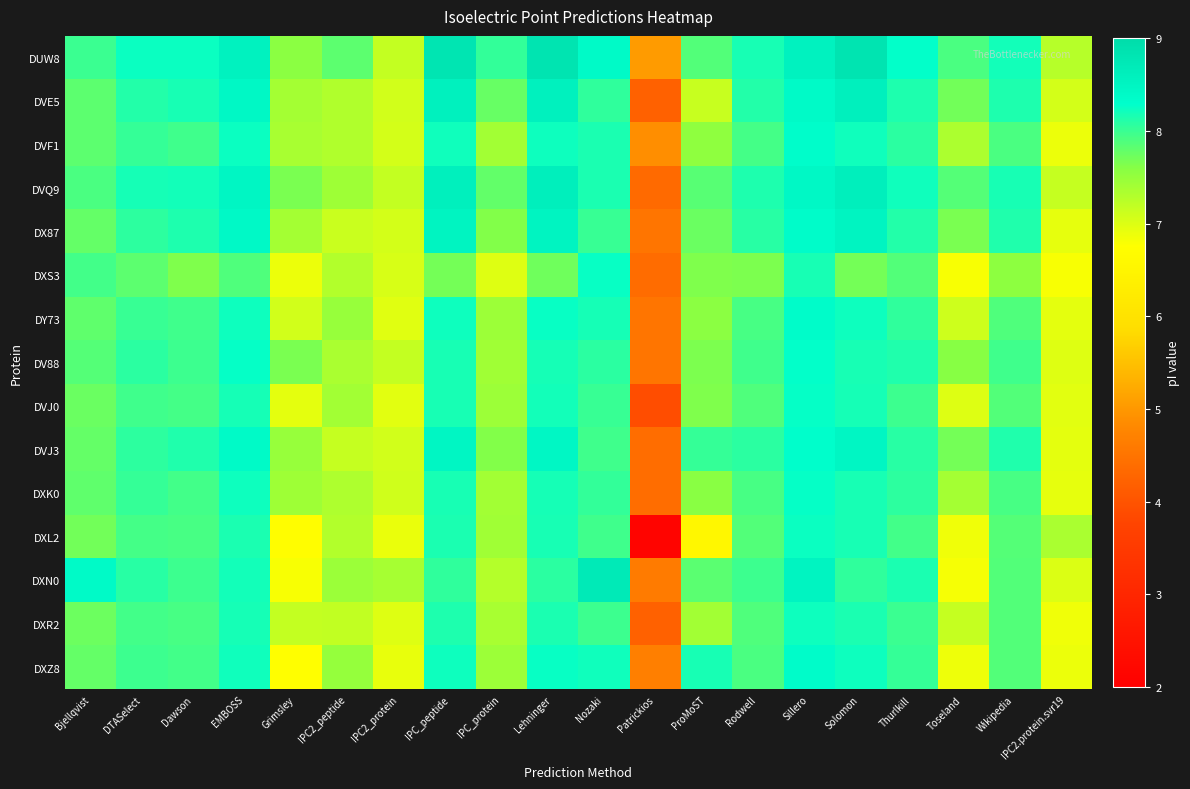

Reading right to left, list all the values displayed in this chart.

DUW8: IPC2.protein.svr19=7.3	Wikipedia=8.2	Toseland=7.9	Thurlkill=8.3	Solomon=8.8	Sillero=8.6	Rodwell=8.2	ProMoST=7.9	Patrickios=5.0	Nozaki=8.4	Lehninger=8.8	IPC_protein=8.0	IPC_peptide=8.8	IPC2_protein=7.2	IPC2_peptide=7.8	Grimsley=7.6	EMBOSS=8.5	Dawson=8.2	DTASelect=8.2	Bjellqvist=8.0
DVE5: IPC2.protein.svr19=7.1	Wikipedia=8.1	Toseland=7.7	Thurlkill=8.1	Solomon=8.6	Sillero=8.4	Rodwell=8.1	ProMoST=7.1	Patrickios=4.2	Nozaki=8.1	Lehninger=8.6	IPC_protein=7.8	IPC_peptide=8.6	IPC2_protein=7.1	IPC2_peptide=7.3	Grimsley=7.4	EMBOSS=8.4	Dawson=8.2	DTASelect=8.1	Bjellqvist=7.8
DVF1: IPC2.protein.svr19=6.9	Wikipedia=7.9	Toseland=7.3	Thurlkill=8.1	Solomon=8.2	Sillero=8.3	Rodwell=7.9	ProMoST=7.5	Patrickios=4.9	Nozaki=8.2	Lehninger=8.2	IPC_protein=7.4	IPC_peptide=8.2	IPC2_protein=7.1	IPC2_peptide=7.3	Grimsley=7.4	EMBOSS=8.2	Dawson=8.0	DTASelect=8.0	Bjellqvist=7.8
DVQ9: IPC2.protein.svr19=7.2	Wikipedia=8.2	Toseland=7.9	Thurlkill=8.2	Solomon=8.6	Sillero=8.4	Rodwell=8.1	ProMoST=7.8	Patrickios=4.3	Nozaki=8.2	Lehninger=8.6	IPC_protein=7.8	IPC_peptide=8.6	IPC2_protein=7.2	IPC2_peptide=7.4	Grimsley=7.7	EMBOSS=8.5	Dawson=8.2	DTASelect=8.2	Bjellqvist=7.9
DX87: IPC2.protein.svr19=6.9	Wikipedia=8.1	Toseland=7.7	Thurlkill=8.1	Solomon=8.5	Sillero=8.3	Rodwell=8.1	ProMoST=7.7	Patrickios=4.5	Nozaki=8.0	Lehninger=8.5	IPC_protein=7.6	IPC_peptide=8.5	IPC2_protein=7.1	IPC2_peptide=7.1	Grimsley=7.4	EMBOSS=8.4	Dawson=8.1	DTASelect=8.1	Bjellqvist=7.8
DXS3: IPC2.protein.svr19=6.8	Wikipedia=7.6	Toseland=6.8	Thurlkill=7.9	Solomon=7.7	Sillero=8.2	Rodwell=7.7	ProMoST=7.6	Patrickios=4.4	Nozaki=8.3	Lehninger=7.7	IPC_protein=7.0	IPC_peptide=7.7	IPC2_protein=7.0	IPC2_peptide=7.3	Grimsley=6.9	EMBOSS=7.9	Dawson=7.6	DTASelect=7.8	Bjellqvist=8.0
DY73: IPC2.protein.svr19=6.9	Wikipedia=7.9	Toseland=7.1	Thurlkill=8.1	Solomon=8.2	Sillero=8.3	Rodwell=7.9	ProMoST=7.6	Patrickios=4.5	Nozaki=8.2	Lehninger=8.3	IPC_protein=7.5	IPC_peptide=8.2	IPC2_protein=7.0	IPC2_peptide=7.5	Grimsley=7.1	EMBOSS=8.2	Dawson=8.0	DTASelect=8.0	Bjellqvist=7.8
DV88: IPC2.protein.svr19=7.0	Wikipedia=8.0	Toseland=7.6	Thurlkill=8.1	Solomon=8.2	Sillero=8.3	Rodwell=8.0	ProMoST=7.7	Patrickios=4.5	Nozaki=8.1	Lehninger=8.2	IPC_protein=7.4	IPC_peptide=8.2	IPC2_protein=7.2	IPC2_peptide=7.4	Grimsley=7.7	EMBOSS=8.3	Dawson=8.0	DTASelect=8.1	Bjellqvist=7.9
DVJ0: IPC2.protein.svr19=7.0	Wikipedia=7.9	Toseland=7.0	Thurlkill=8.0	Solomon=8.2	Sillero=8.3	Rodwell=7.9	ProMoST=7.6	Patrickios=3.9	Nozaki=8.0	Lehninger=8.2	IPC_protein=7.5	IPC_peptide=8.2	IPC2_protein=7.0	IPC2_peptide=7.4	Grimsley=6.9	EMBOSS=8.2	Dawson=7.9	DTASelect=8.0	Bjellqvist=7.7
DVJ3: IPC2.protein.svr19=6.9	Wikipedia=8.1	Toseland=7.7	Thurlkill=8.1	Solomon=8.5	Sillero=8.3	Rodwell=8.1	ProMoST=8.0	Patrickios=4.4	Nozaki=8.0	Lehninger=8.4	IPC_protein=7.6	IPC_peptide=8.5	IPC2_protein=7.1	IPC2_peptide=7.2	Grimsley=7.5	EMBOSS=8.4	Dawson=8.1	DTASelect=8.1	Bjellqvist=7.8
DXK0: IPC2.protein.svr19=6.9	Wikipedia=7.9	Toseland=7.4	Thurlkill=8.1	Solomon=8.2	Sillero=8.3	Rodwell=7.9	ProMoST=7.6	Patrickios=4.4	Nozaki=8.0	Lehninger=8.2	IPC_protein=7.4	IPC_peptide=8.2	IPC2_protein=7.1	IPC2_peptide=7.3	Grimsley=7.4	EMBOSS=8.2	Dawson=8.0	DTASelect=8.0	Bjellqvist=7.8
DXL2: IPC2.protein.svr19=7.3	Wikipedia=7.9	Toseland=6.9	Thurlkill=8.0	Solomon=8.2	Sillero=8.2	Rodwell=7.9	ProMoST=6.6	Patrickios=2.1	Nozaki=8.0	Lehninger=8.2	IPC_protein=7.4	IPC_peptide=8.2	IPC2_protein=6.9	IPC2_peptide=7.3	Grimsley=6.7	EMBOSS=8.2	Dawson=7.9	DTASelect=7.9	Bjellqvist=7.7
DXN0: IPC2.protein.svr19=7.0	Wikipedia=7.9	Toseland=6.8	Thurlkill=8.2	Solomon=8.1	Sillero=8.5	Rodwell=8.0	ProMoST=7.8	Patrickios=4.6	Nozaki=8.7	Lehninger=8.1	IPC_protein=7.3	IPC_peptide=8.1	IPC2_protein=7.4	IPC2_peptide=7.5	Grimsley=6.8	EMBOSS=8.2	Dawson=8.0	DTASelect=8.1	Bjellqvist=8.4
DXR2: IPC2.protein.svr19=6.9	Wikipedia=7.9	Toseland=7.2	Thurlkill=8.0	Solomon=8.2	Sillero=8.2	Rodwell=7.9	ProMoST=7.4	Patrickios=4.2	Nozaki=8.0	Lehninger=8.2	IPC_protein=7.4	IPC_peptide=8.1	IPC2_protein=7.0	IPC2_peptide=7.2	Grimsley=7.2	EMBOSS=8.2	Dawson=7.9	DTASelect=8.0	Bjellqvist=7.7
DXZ8: IPC2.protein.svr19=6.9	Wikipedia=7.9	Toseland=6.9	Thurlkill=8.0	Solomon=8.2	Sillero=8.3	Rodwell=7.9	ProMoST=8.2	Patrickios=4.7	Nozaki=8.2	Lehninger=8.3	IPC_protein=7.5	IPC_peptide=8.2	IPC2_protein=6.9	IPC2_peptide=7.5	Grimsley=6.7	EMBOSS=8.2	Dawson=8.0	DTASelect=8.0	Bjellqvist=7.8